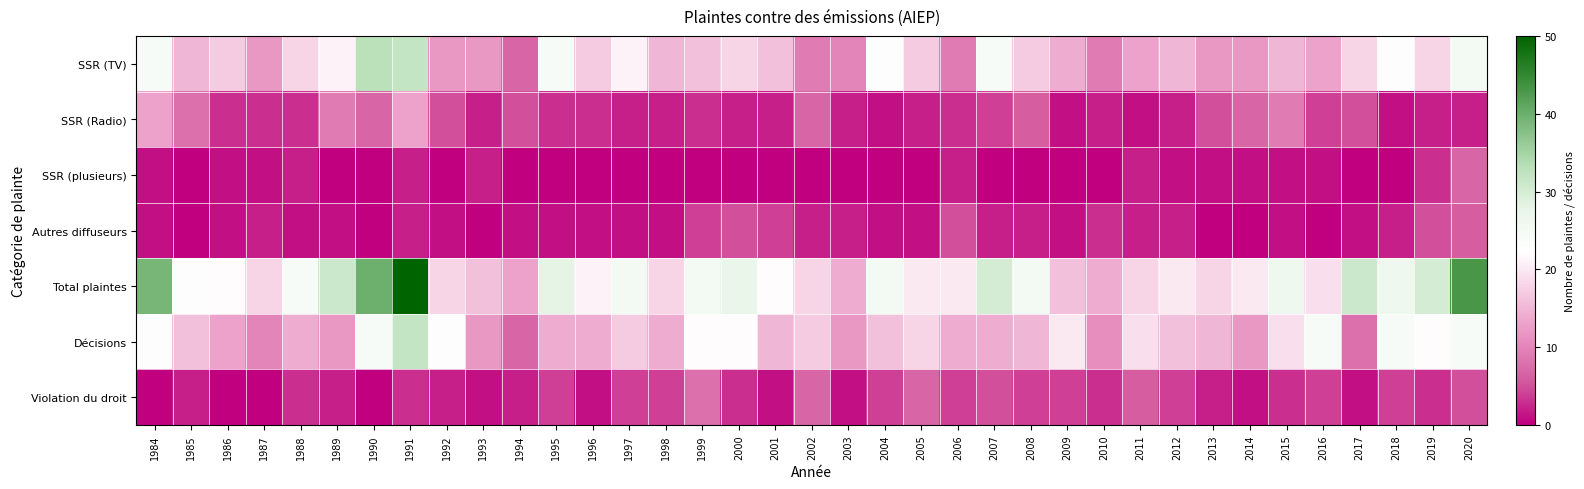

Rank the series by their maximum value, from highest to lowest.

Total plaintes, SSR (TV), Décisions, SSR (Radio), Violation du droit, SSR (plusieurs), Autres diffuseurs